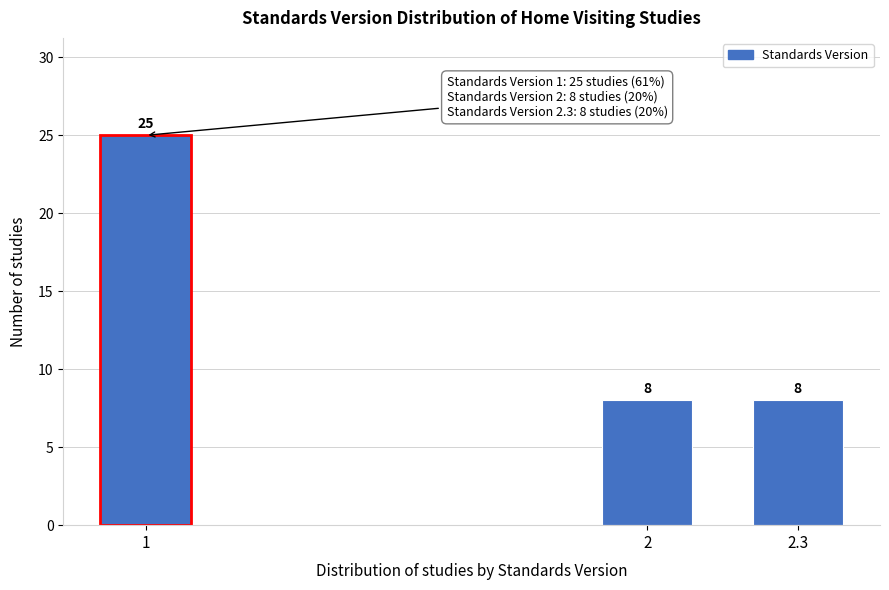

Reading left to right, extract all data points from this chart.

1=25	2=8	2.3=8